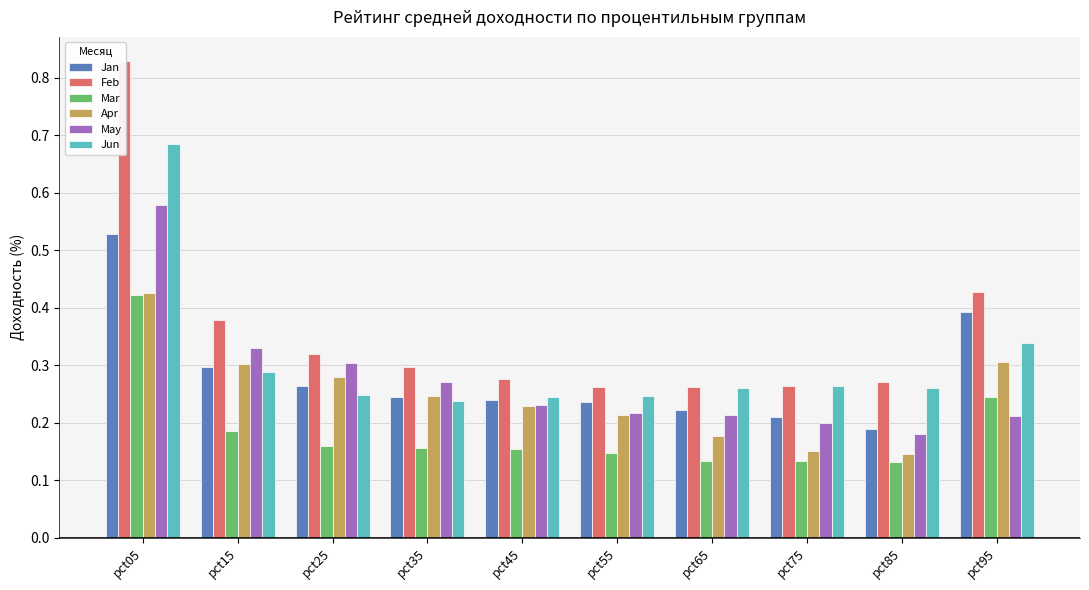

The Feb series shows 0.2 at pct25. True or false?

False